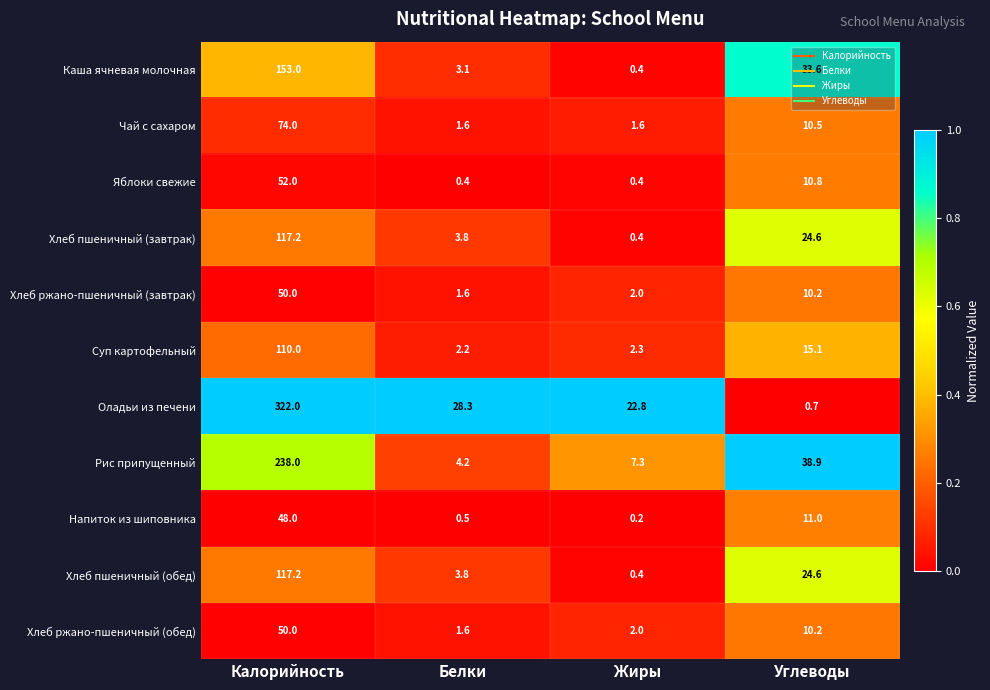

The value of Хлеб пшеничный (обед) at Углеводы is 24.6. True or false?

True